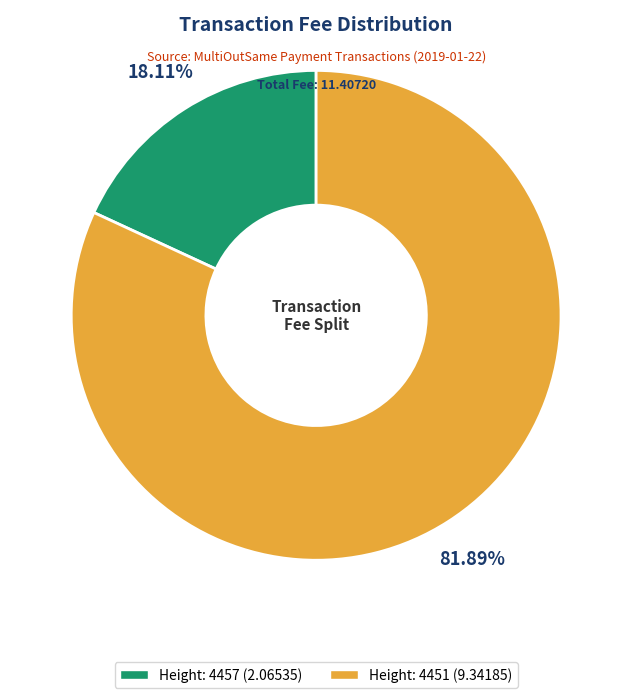

Do Height: 4457 and Height: 4451 together represent more than half of the pie?

Yes